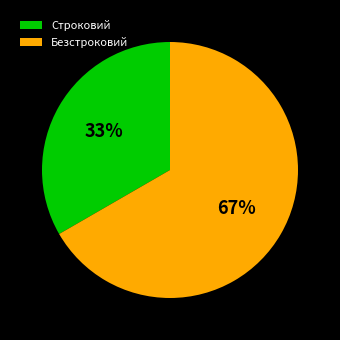

Do Безстроковий and Строковий together represent more than half of the pie?

Yes